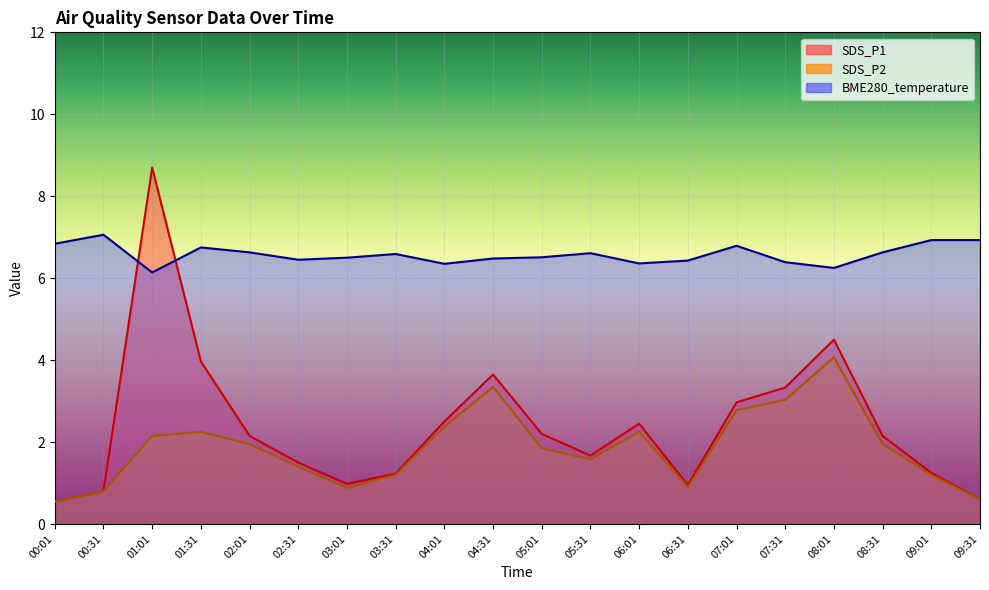

How many lines are shown in the chart?

3